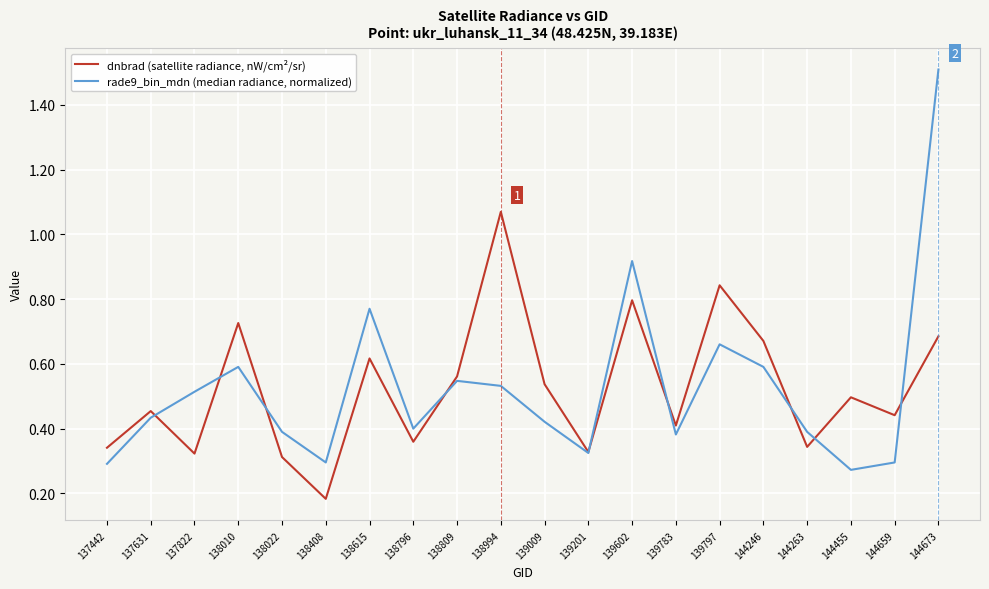

The dnbrad (satellite radiance, nW/cm²/sr) series shows 0.3 at 138408. True or false?

False